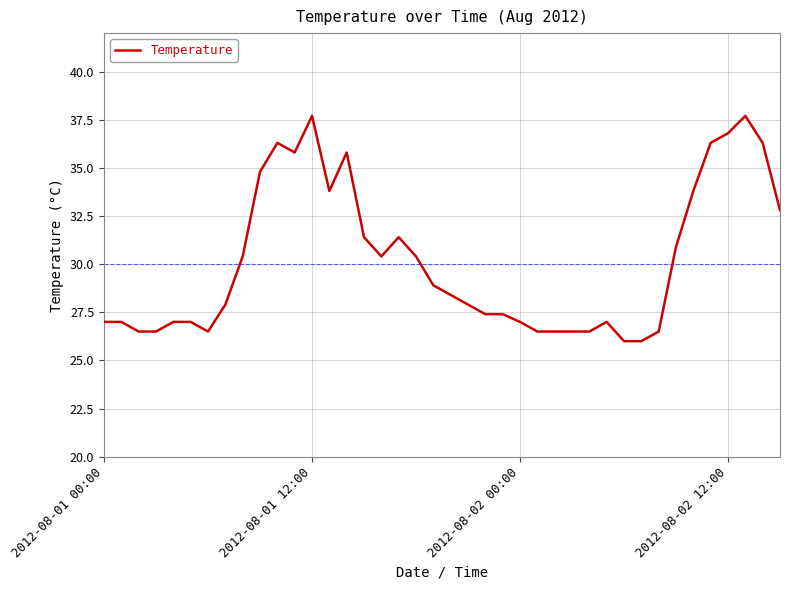

What is the maximum value shown in the chart?

37.7